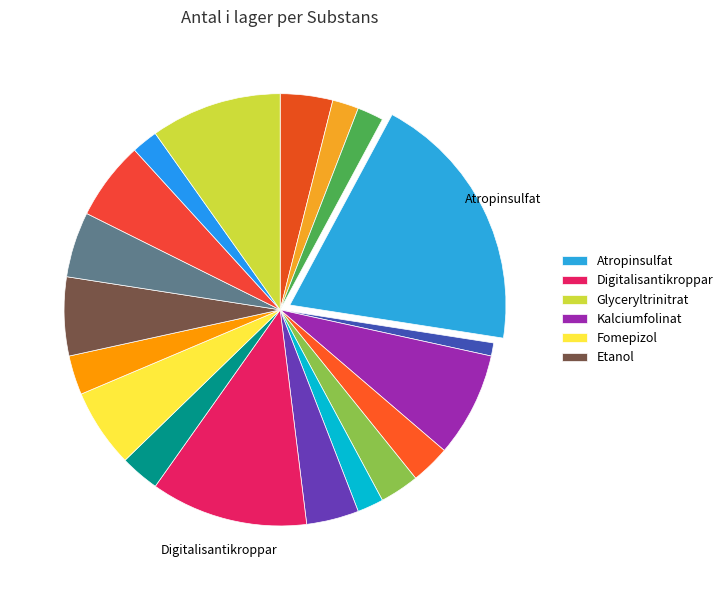

How many segments does this pie chart have?

19